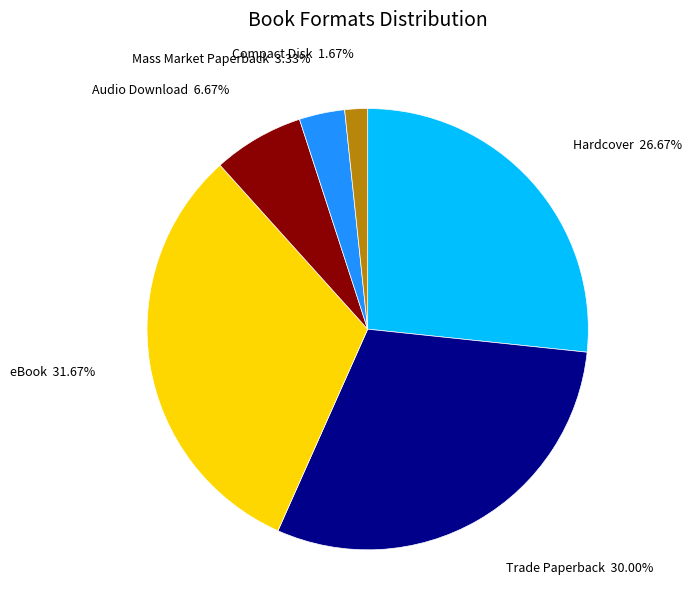

Does any single category account for the majority?

No